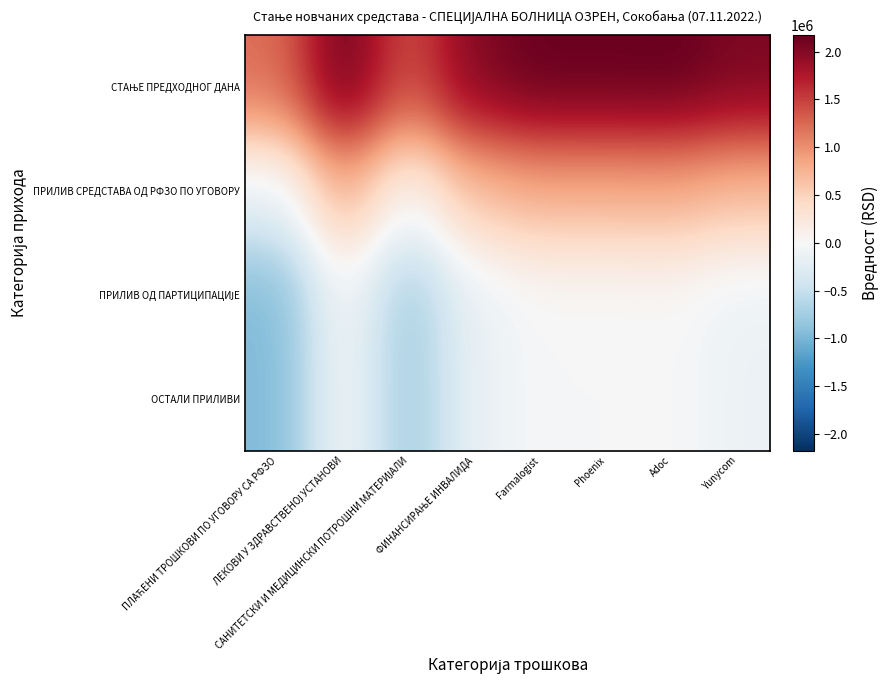

What is the total value across all series at ПЛАЋЕНИ ТРОШКОВИ ПО УГОВОРУ СА РФЗО?

-868821.4